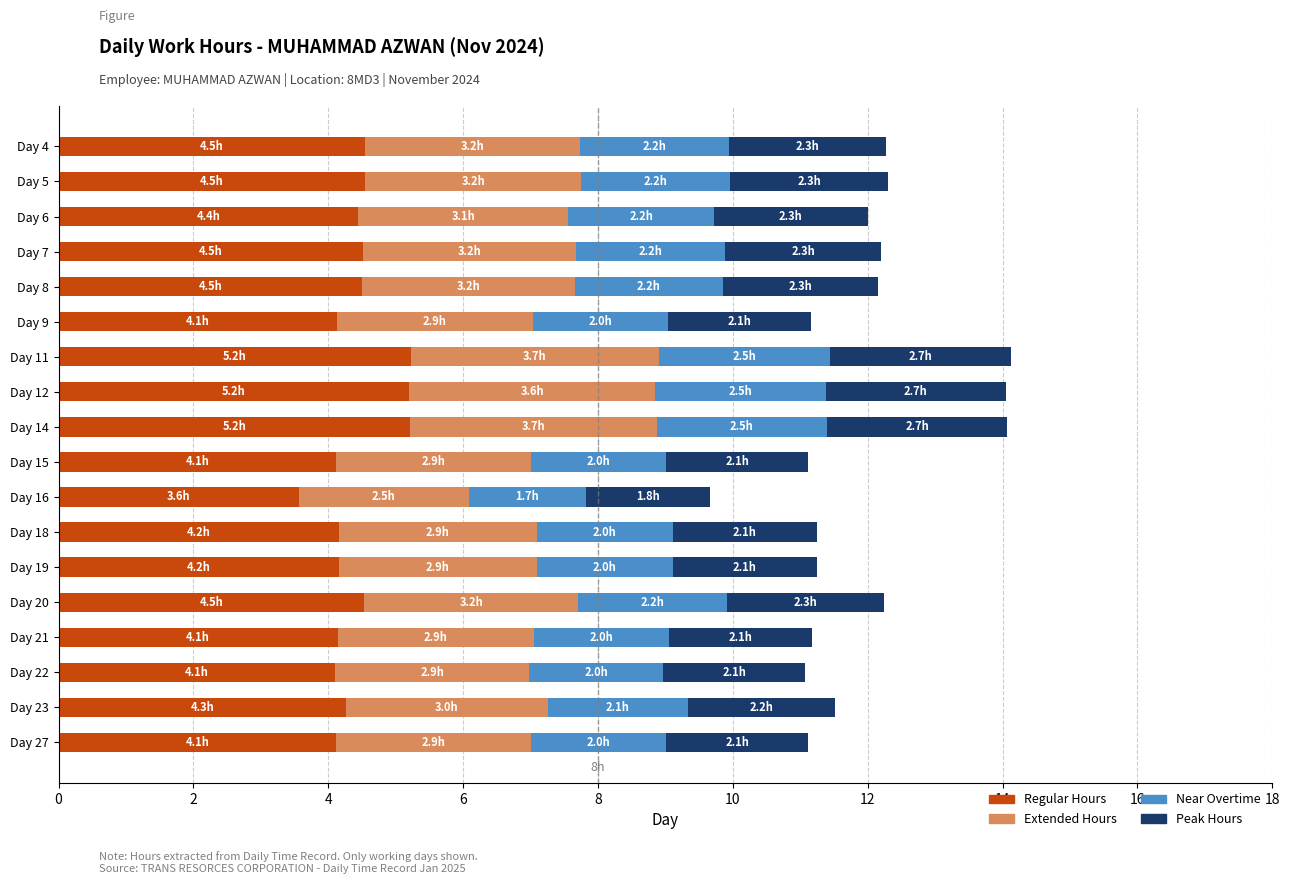

What is the difference between the second highest and second lowest values in the Regular Hours series?

1.1